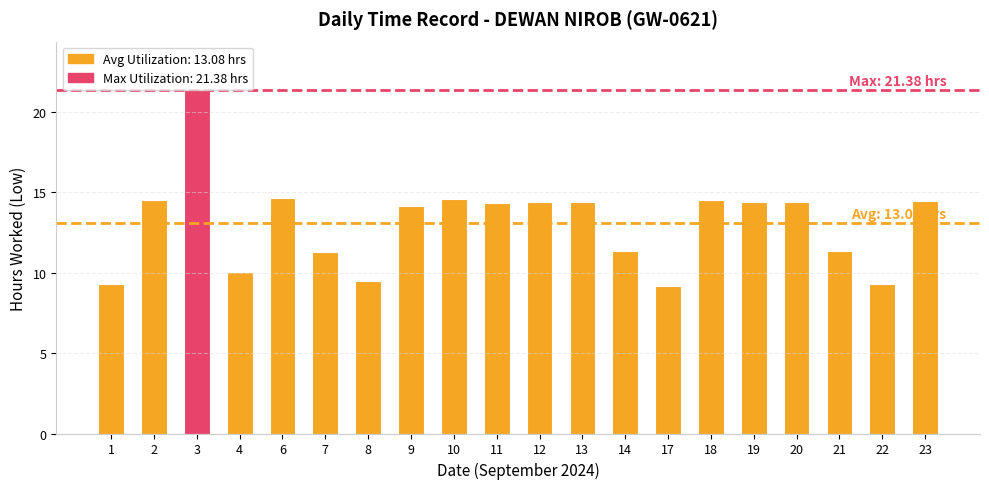

What value does the data have at 14?

11.3